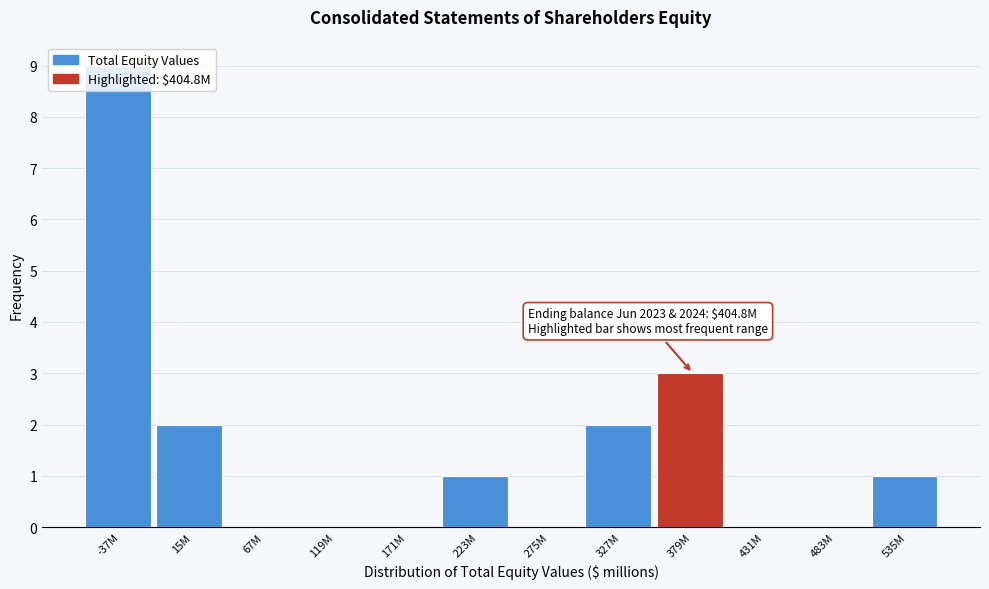

What is the sum of all values?

18